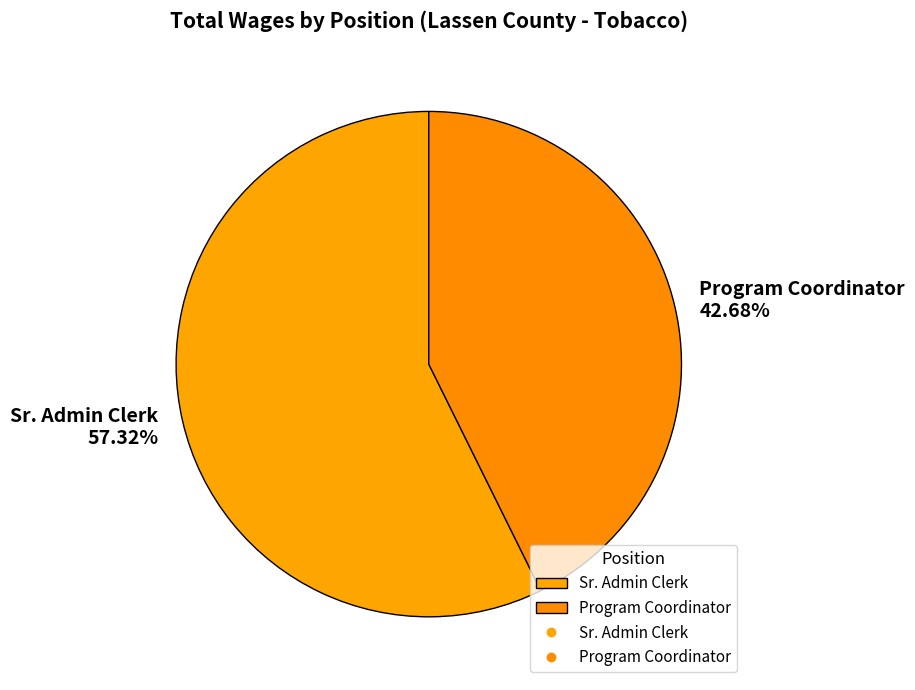

Rank the categories by value from lowest to highest.

Program Coordinator, Sr. Admin Clerk